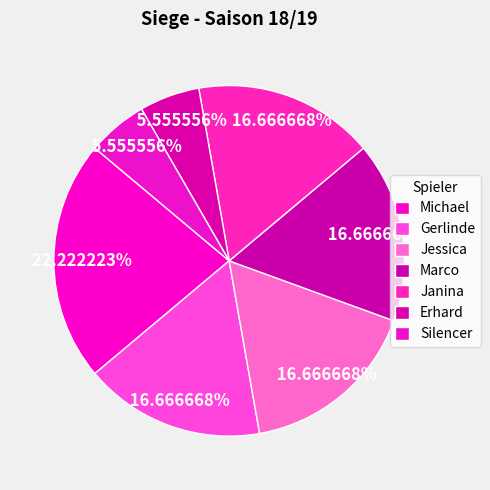

How many slices are in this pie chart?

7